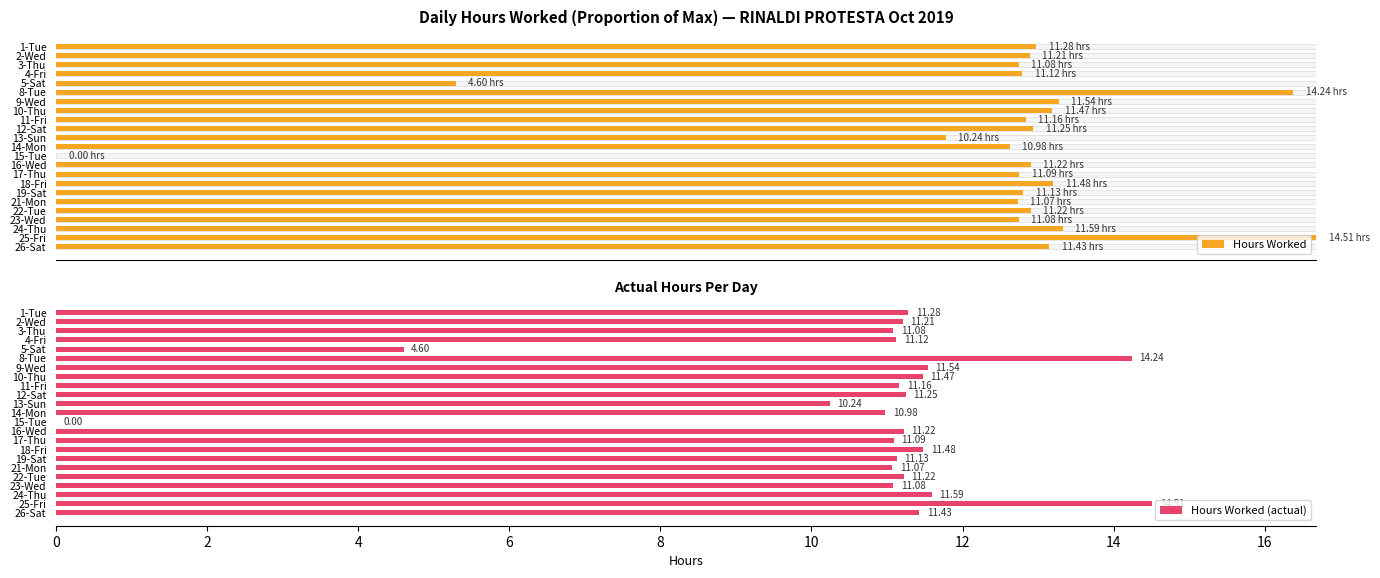

What is the greatest value displayed?

14.5